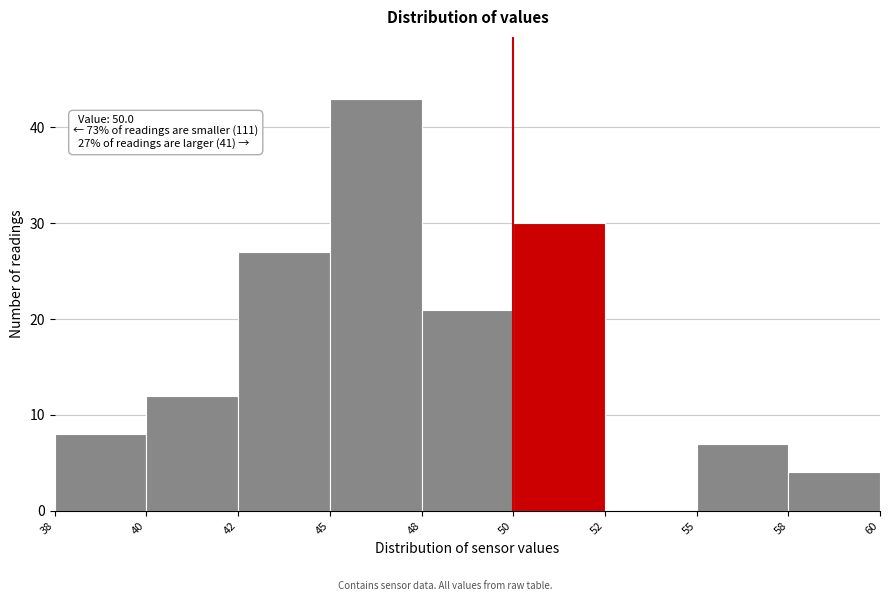

Reading right to left, what are all the values shown in this chart?

58=4	55=7	52=0	50=30	48=21	45=43	42=27	40=12	38=8